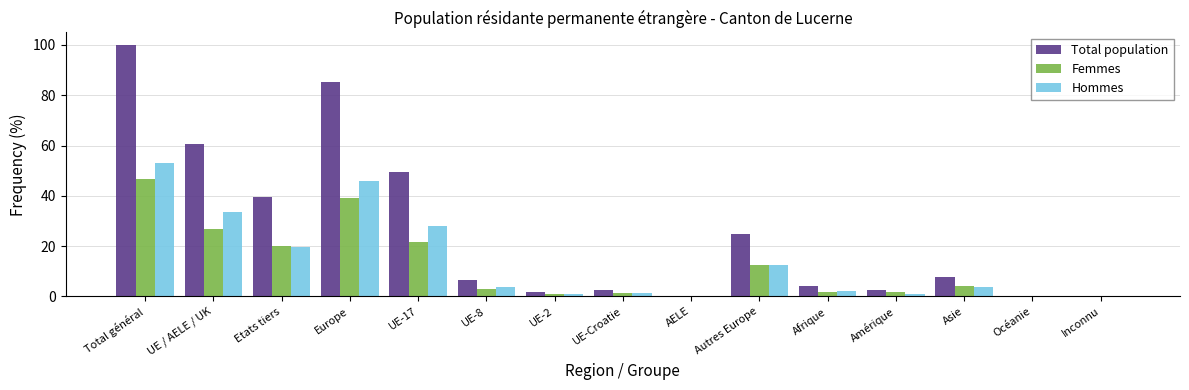

What is the greatest value displayed?

100.0